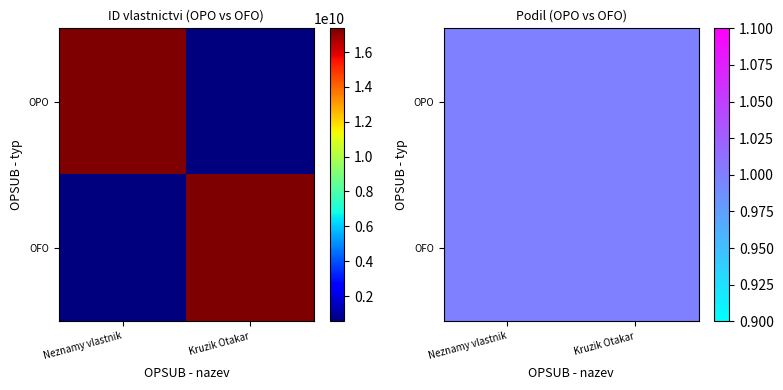

What is the total value across all series at OFO?

17918146743